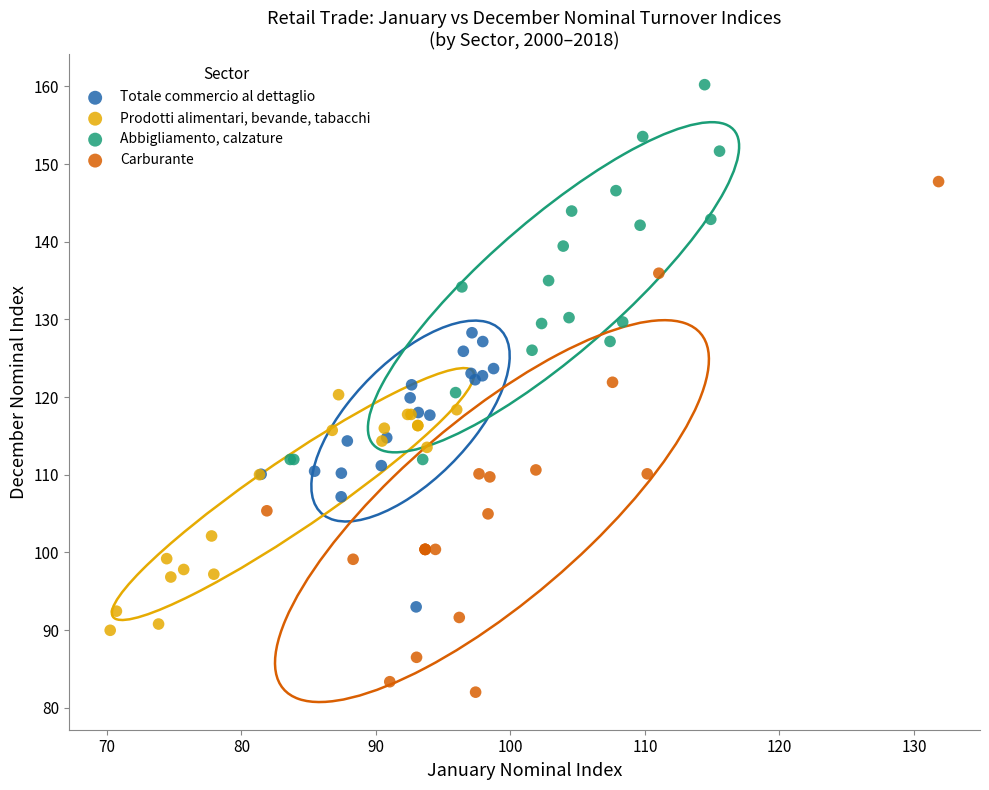

Which series reaches the minimum Y coordinate?

Carburante